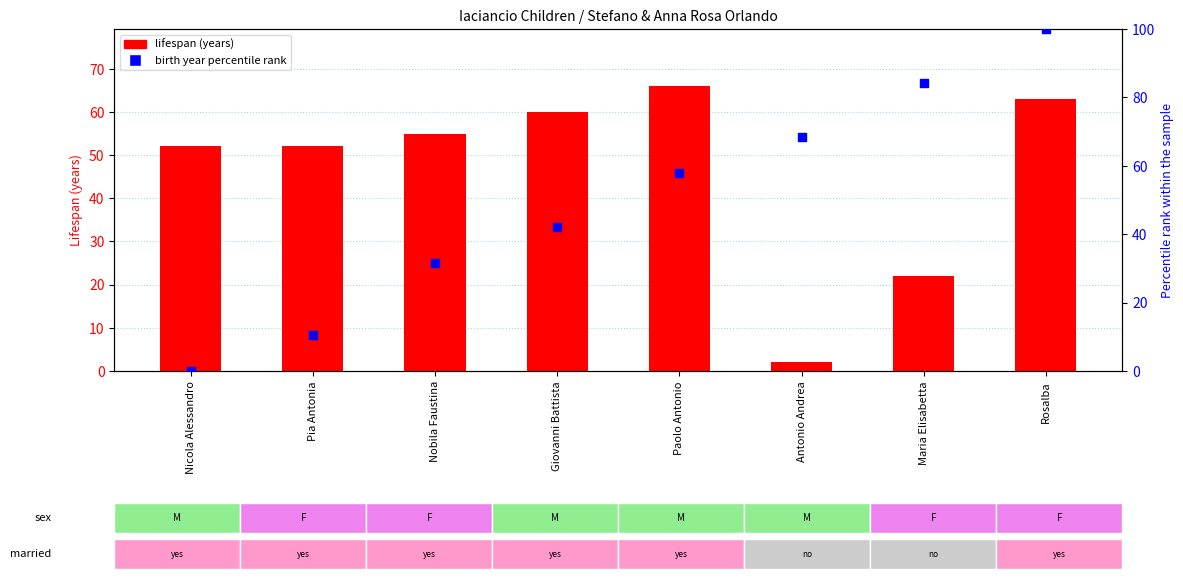

At which category is the sum across all series the highest?

Rosalba